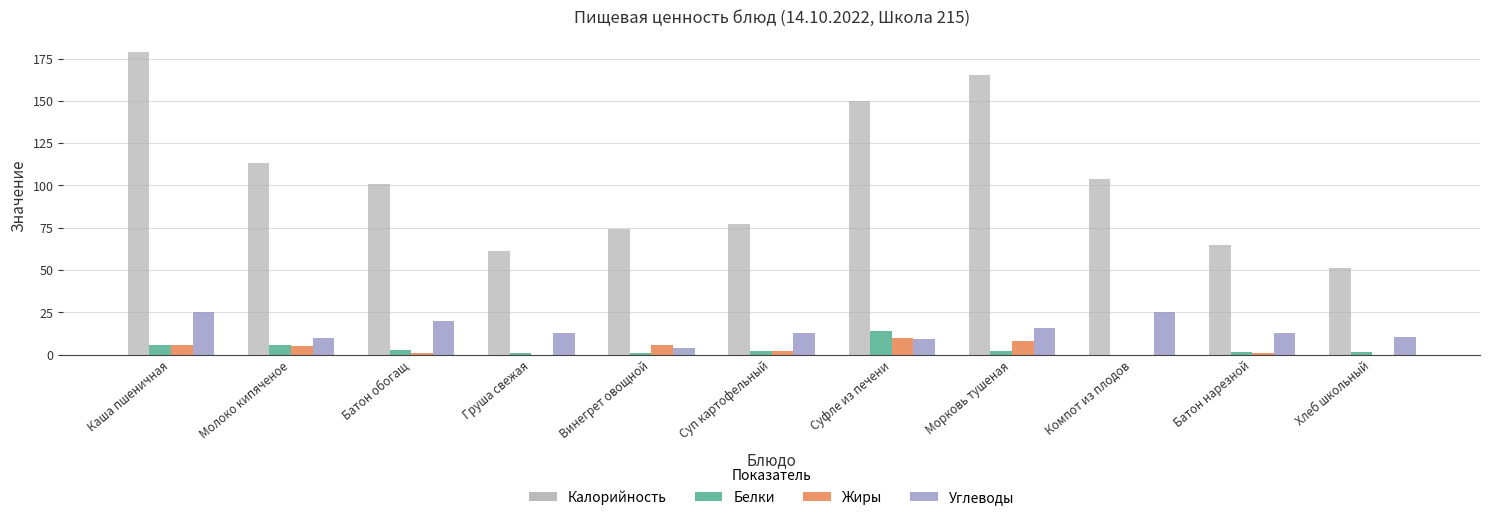

Does the chart contain stacked bars?

No